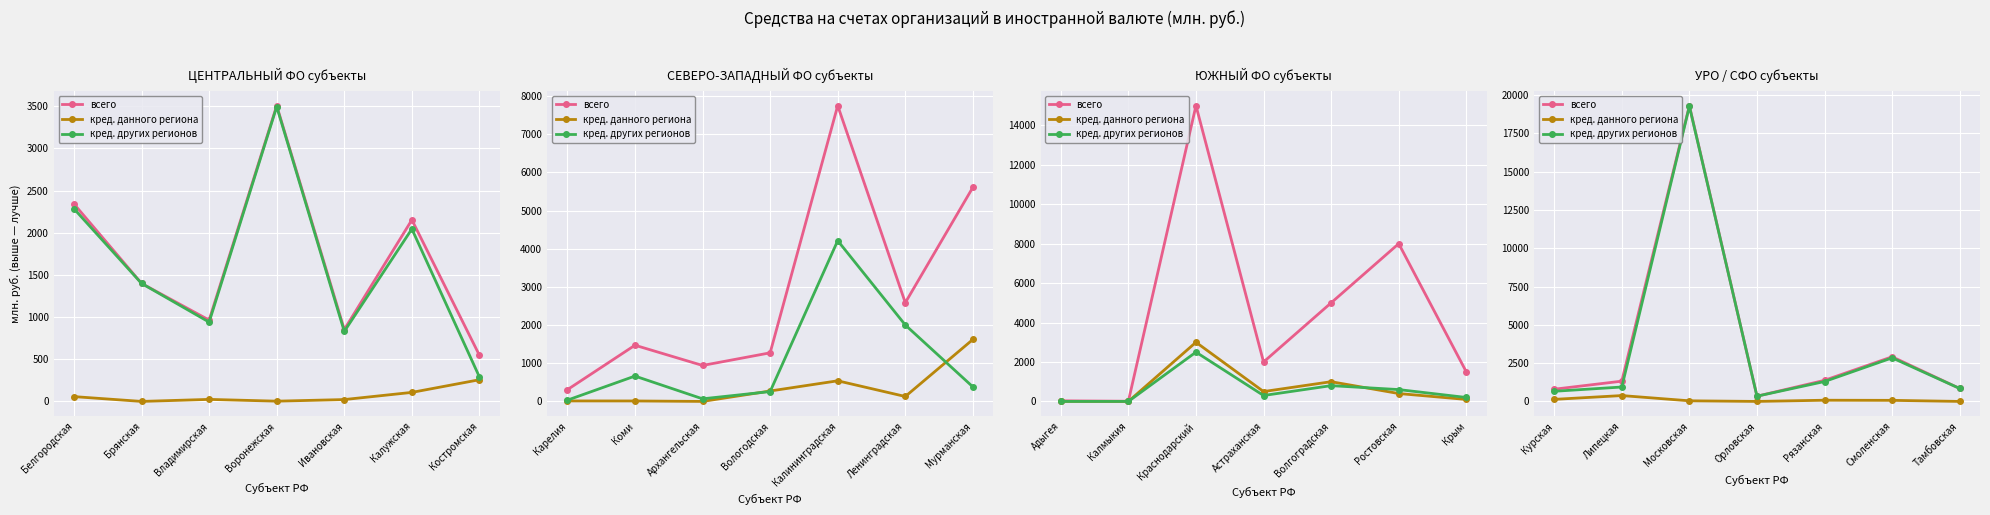

What are all the series names shown in the legend?

всего, кред. данного региона, кред. других регионов